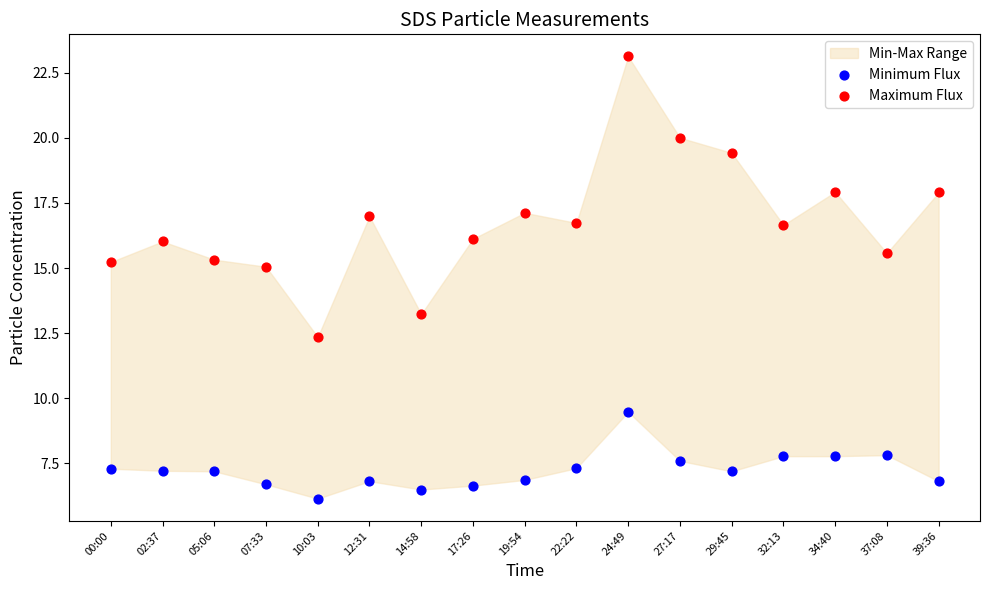

Which series has the largest Y range (max minus min)?

Maximum Flux